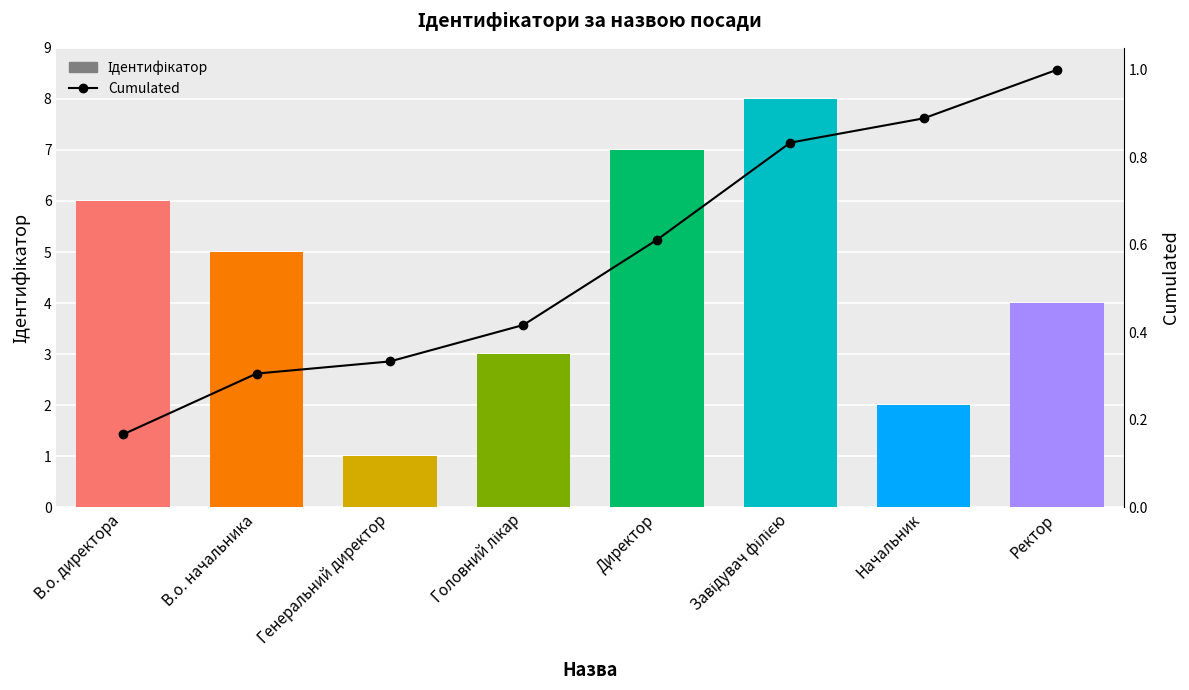

Between В.о. директора and В.о. начальника, which is larger?

В.о. директора